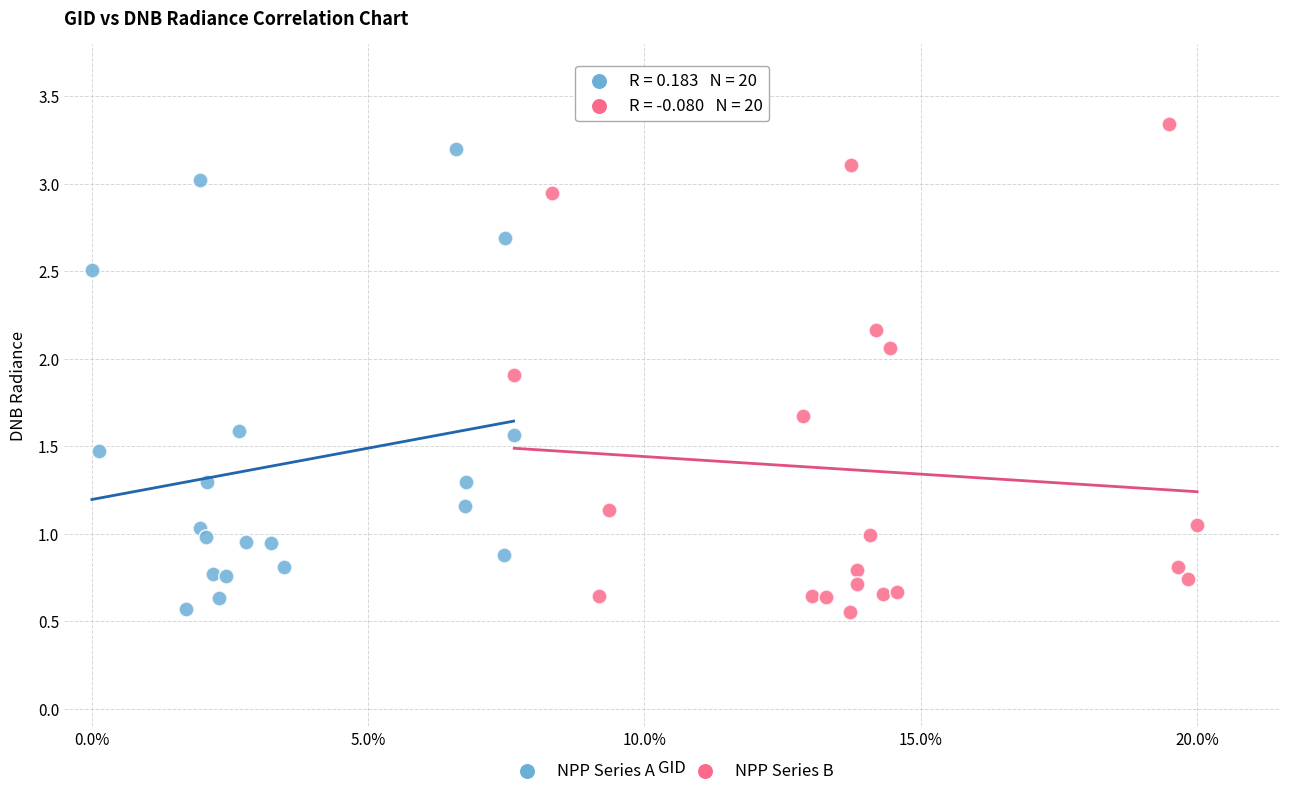

What are all the series names shown in the legend?

NPP Series A, NPP Series B